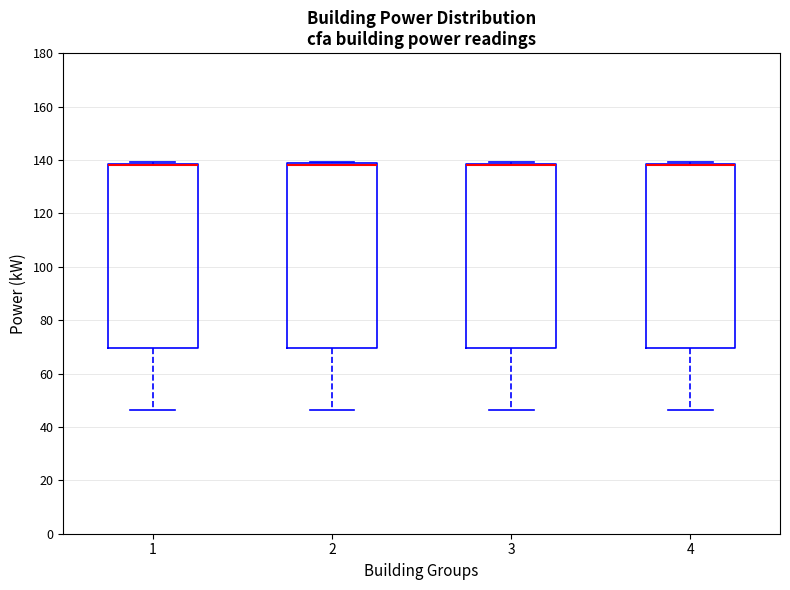

Reading left to right, transcribe this box plot: for each box, give where its median line is, the range the box spans, and where its two whiskers end, as read against the y-axis. The values are not printed on the chart, so give them approximately, as read against the axis.

1: median 138 (drawn on the box's upper edge), box 70 to 138, whiskers 46 to 140
2: median 138 (drawn on the box's upper edge), box 70 to 138, whiskers 46 to 140
3: median 138 (drawn on the box's upper edge), box 70 to 138, whiskers 46 to 140
4: median 138 (drawn on the box's upper edge), box 70 to 138, whiskers 46 to 140